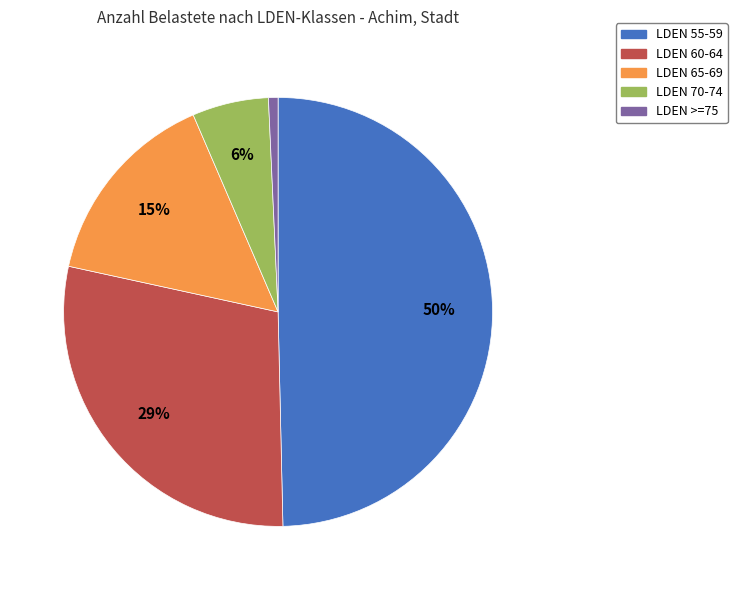

What percentage is the LDEN 70-74 slice, to the nearest percent?

6%